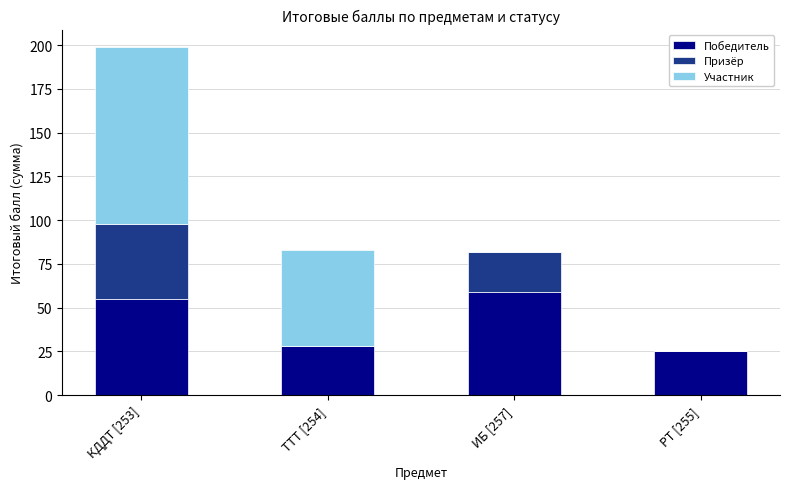

The Победитель series shows 25 at РТ [255]. True or false?

True